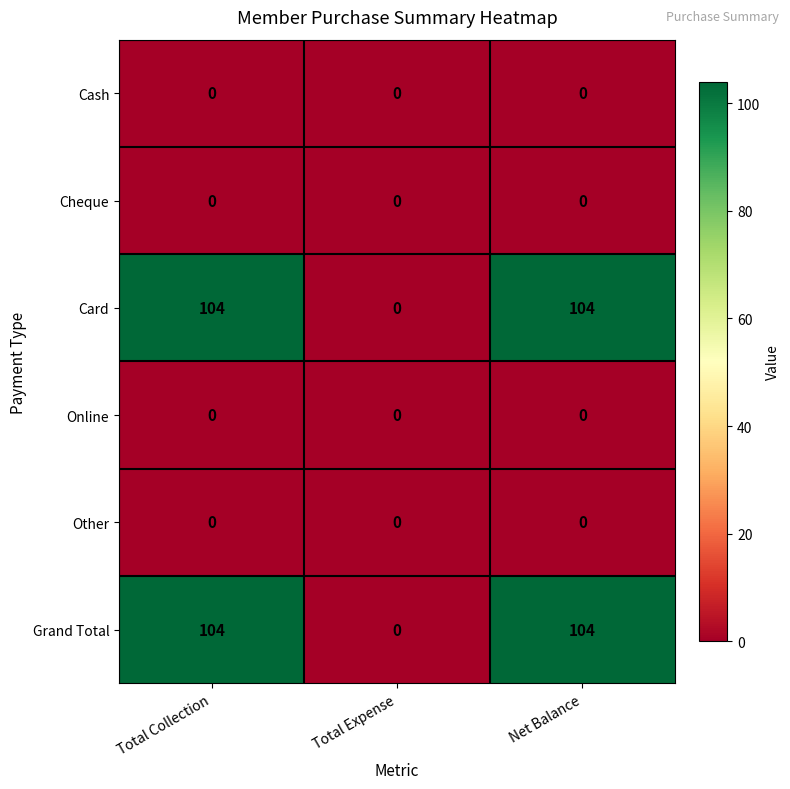

Reading right to left, extract all data points from this chart.

Cash: 0	0	0
Cheque: 0	0	0
Card: 104	0	104
Online: 0	0	0
Other: 0	0	0
Grand Total: 104	0	104